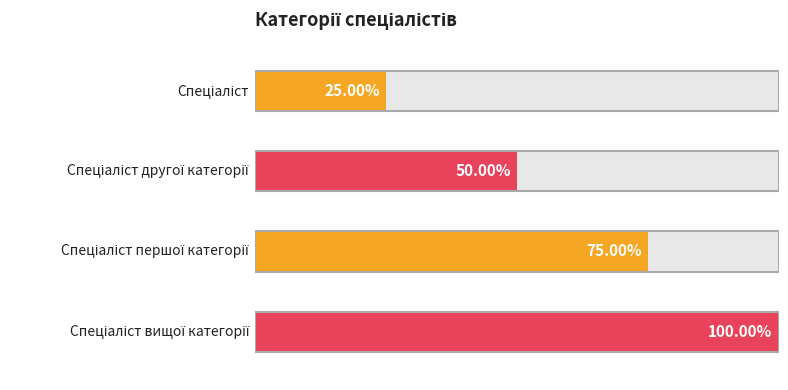

List the labels in order of value, smallest first.

Спеціаліст, Спеціаліст другої категорії, Спеціаліст першої категорії, Спеціаліст вищої категорії